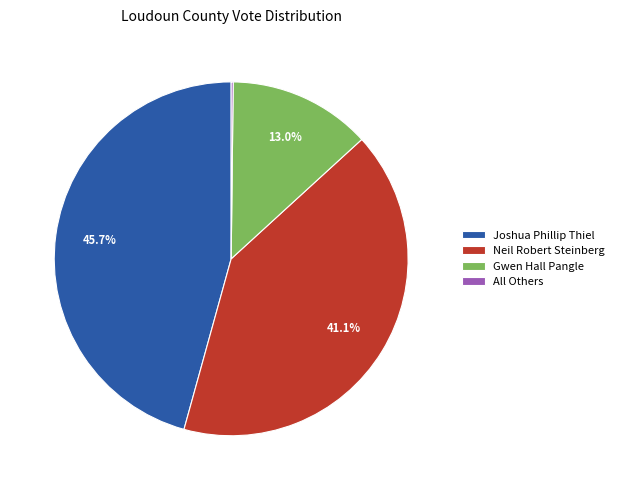

To the nearest percent, what portion does Joshua Phillip Thiel represent?

46%